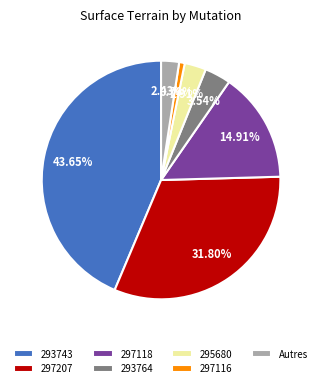

Is the sum of 297118 and 295680 greater than half?

No